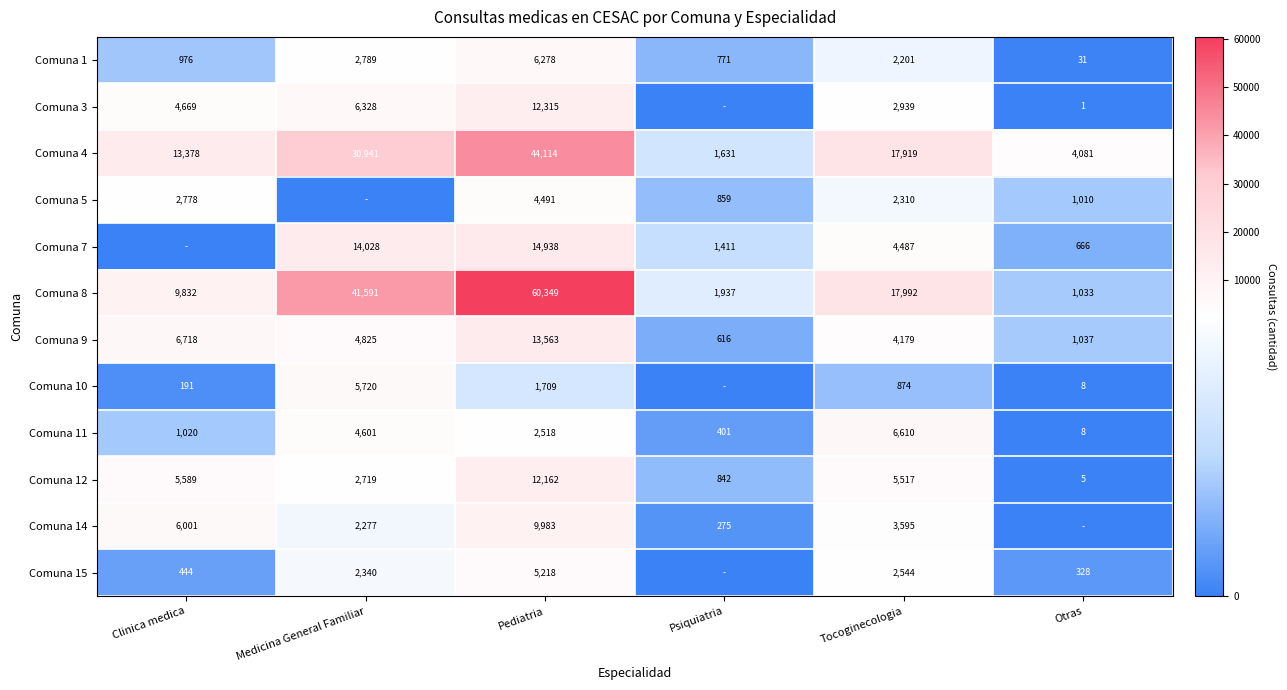

Which category has the lowest value in the Comuna 1 series?

Otras